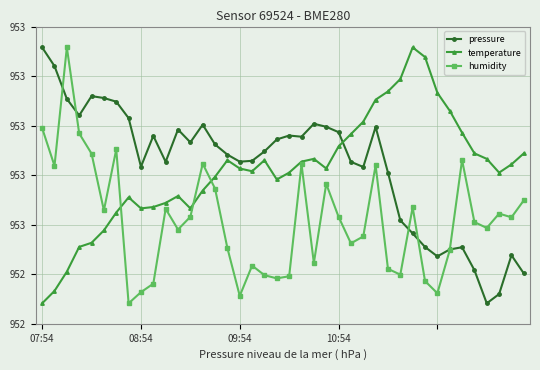

How many intersections are there between humidity and temperature?

3